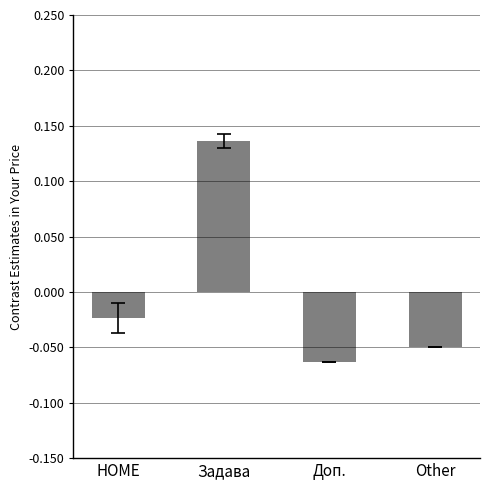

Which has a higher value, Задава or HOME?

Задава